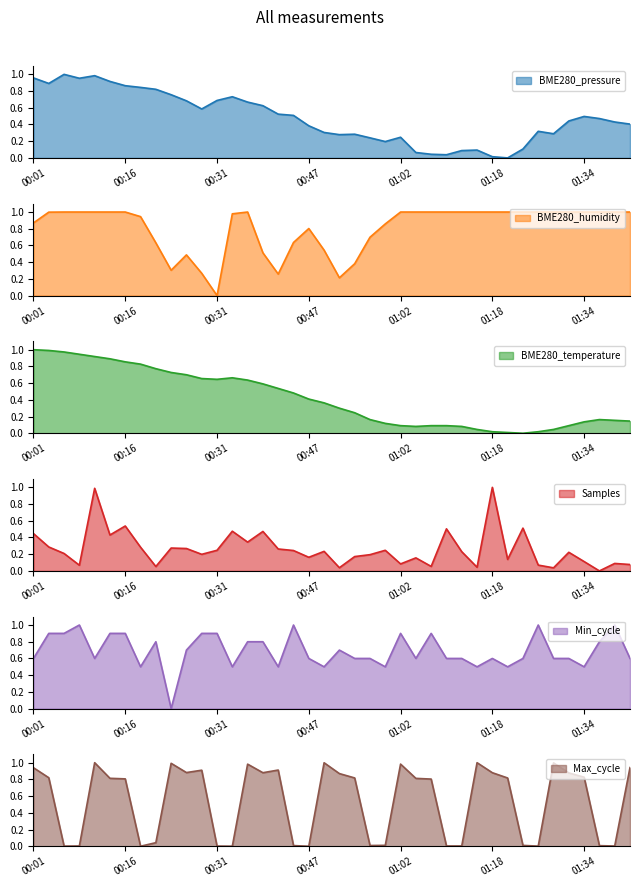

Reading left to right, what are all the values shown in this chart?

BME280_pressure: 1.0	0.9	1.0	1.0	1.0	0.9	0.9	0.8	0.8	0.8	0.7	0.6	0.7	0.7	0.7	0.6	0.5	0.5	0.4	0.3	0.3	0.3	0.2	0.2	0.2	0.1	0.0	0.0	0.1	0.1	0.0	0.0	0.1	0.3	0.3	0.4	0.5	0.5	0.4	0.4
BME280_humidity: 0.9	1.0	1.0	1.0	1.0	1.0	1.0	0.9	0.6	0.3	0.5	0.3	0.0	1.0	1.0	0.5	0.3	0.6	0.8	0.5	0.2	0.4	0.7	0.9	1.0	1.0	1.0	1.0	1.0	1.0	1.0	1.0	1.0	1.0	1.0	1.0	1.0	1.0	1.0	1.0
BME280_temperature: 1.0	1.0	1.0	0.9	0.9	0.9	0.9	0.8	0.8	0.7	0.7	0.7	0.6	0.7	0.6	0.6	0.5	0.5	0.4	0.4	0.3	0.2	0.2	0.1	0.1	0.1	0.1	0.1	0.1	0.0	0.0	0.0	0.0	0.0	0.0	0.1	0.1	0.2	0.2	0.1
Samples: 0.4	0.3	0.2	0.1	1.0	0.4	0.5	0.3	0.1	0.3	0.3	0.2	0.2	0.5	0.3	0.5	0.3	0.2	0.2	0.2	0.0	0.2	0.2	0.2	0.1	0.2	0.1	0.5	0.2	0.0	1.0	0.1	0.5	0.1	0.0	0.2	0.1	0.0	0.1	0.1
Min_cycle: 0.6	0.9	0.9	1.0	0.6	0.9	0.9	0.5	0.8	0.0	0.7	0.9	0.9	0.5	0.8	0.8	0.5	1.0	0.6	0.5	0.7	0.6	0.6	0.5	0.9	0.6	0.9	0.6	0.6	0.5	0.6	0.5	0.6	1.0	0.6	0.6	0.5	0.8	1.0	0.6
Max_cycle: 0.9	0.8	0.0	0.0	1.0	0.8	0.8	0.0	0.0	1.0	0.9	0.9	0.0	0.0	1.0	0.9	0.9	0.0	0.0	1.0	0.9	0.8	0.0	0.0	1.0	0.8	0.8	0.0	0.0	1.0	0.9	0.8	0.0	0.0	1.0	0.9	0.8	0.0	0.0	0.9